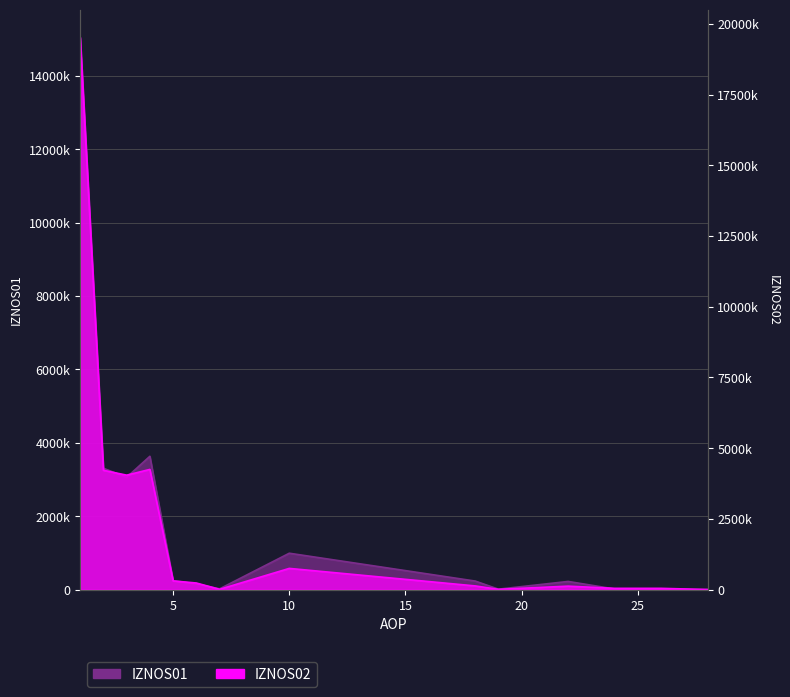

Which category has the lowest value in the IZNOS01 series?

28